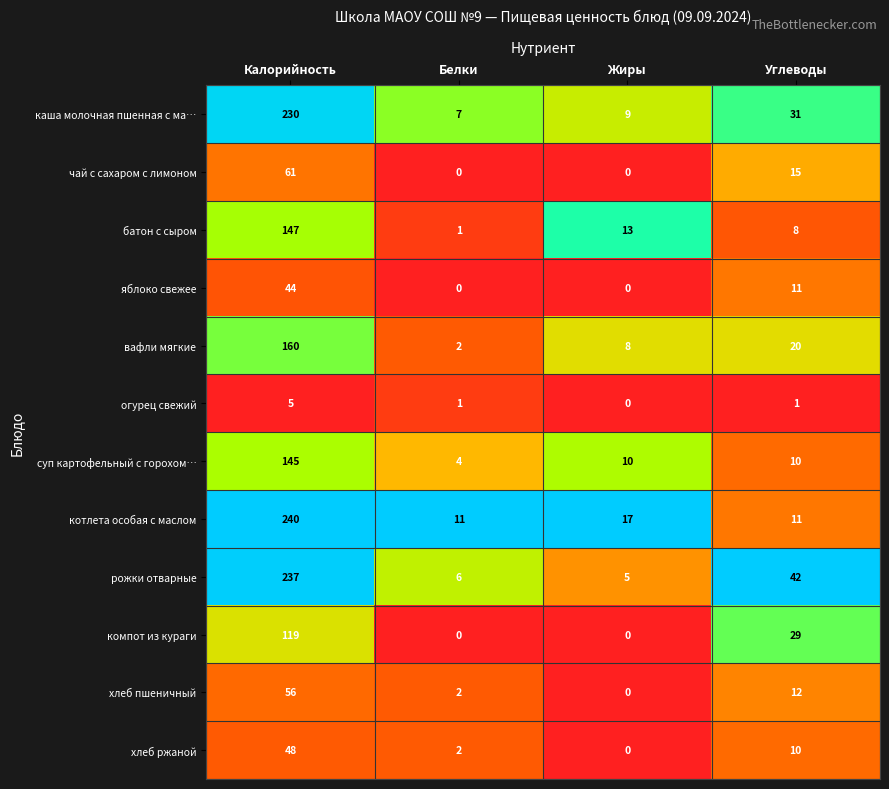

At which label does вафли мягкие first exceed 20?

Калорийность